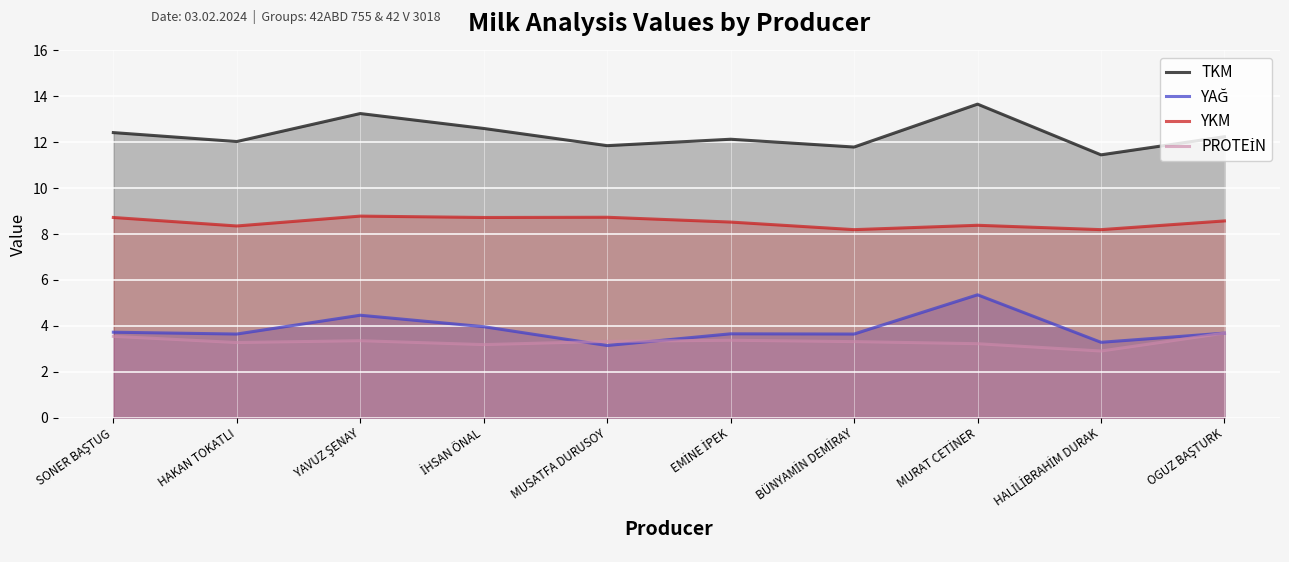

Which series has the widest spread of values?

TKM